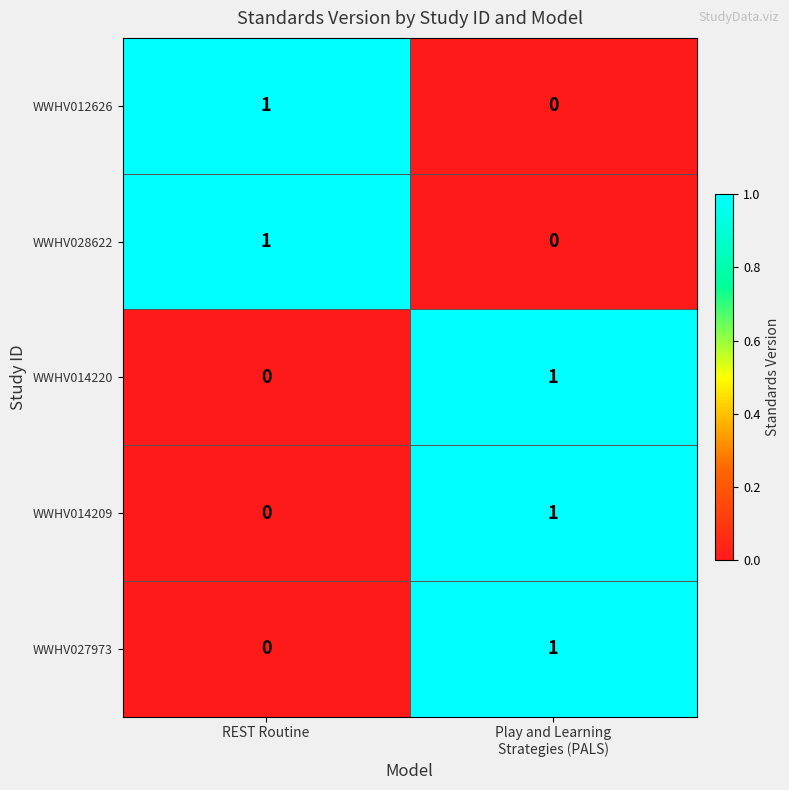

Is it true that WWHV028622 equals 1 at REST Routine?

True